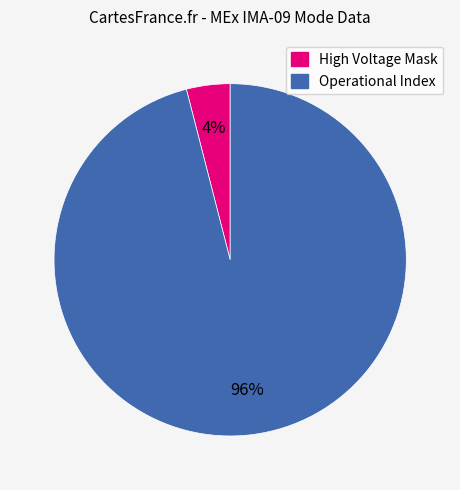

To the nearest percent, what is the difference between the largest and smallest slice percentages?

92%